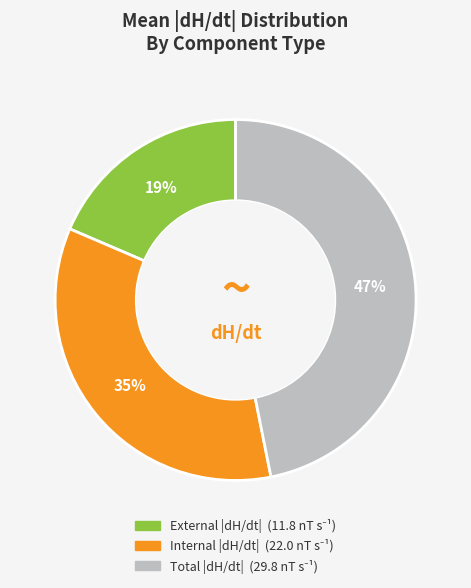

Which category has the biggest portion of the pie?

Total |dH/dt|